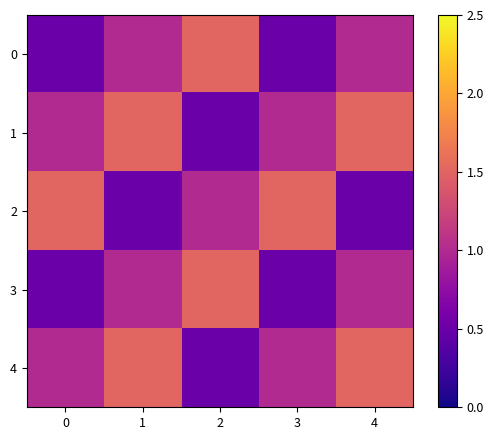

How many categories are shown in the chart?

5